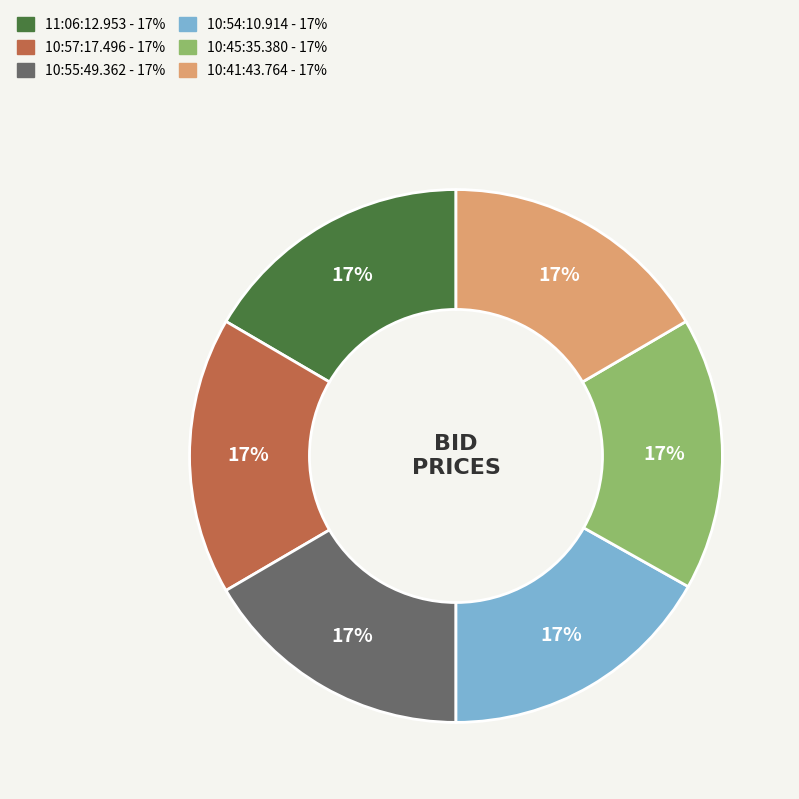

To the nearest percent, what is the combined percentage of 10:55:49.362 and 11:06:12.953?

33%